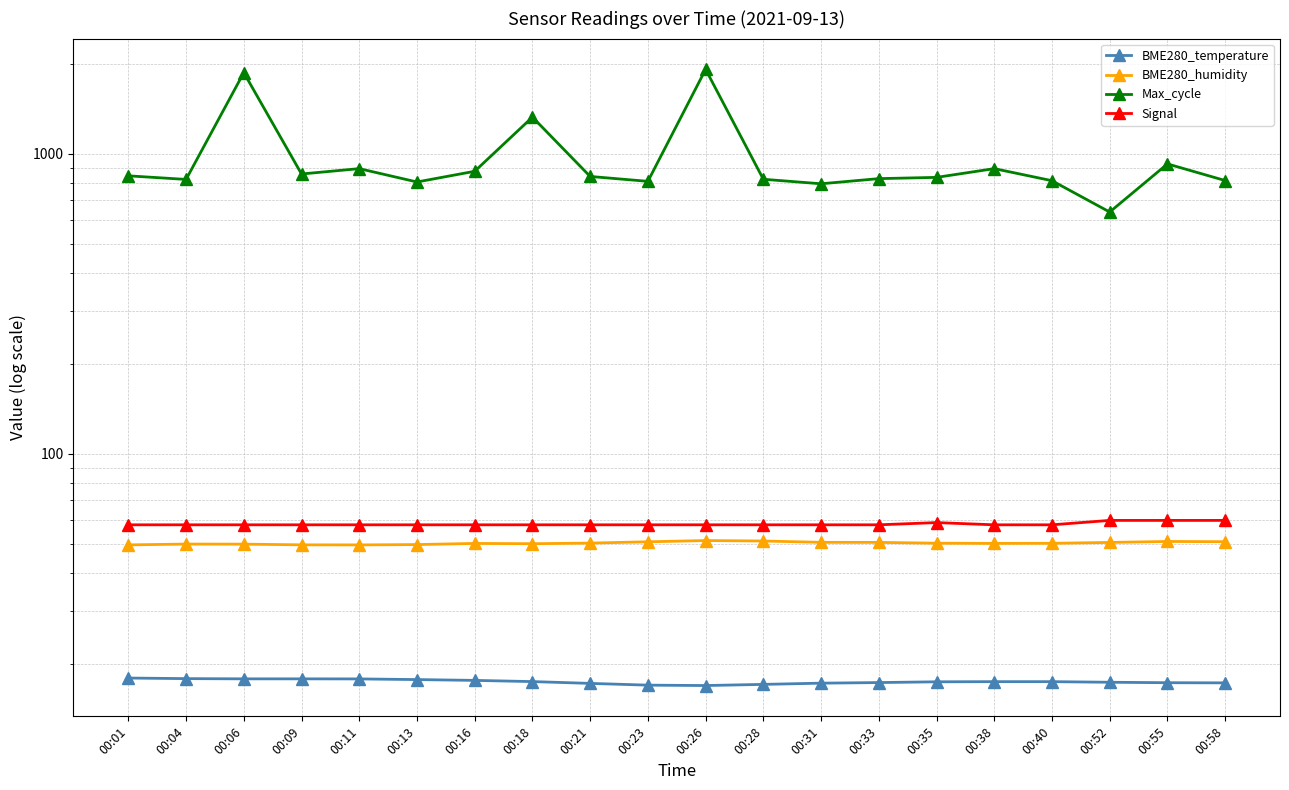

Does the chart have visible grid lines?

Yes